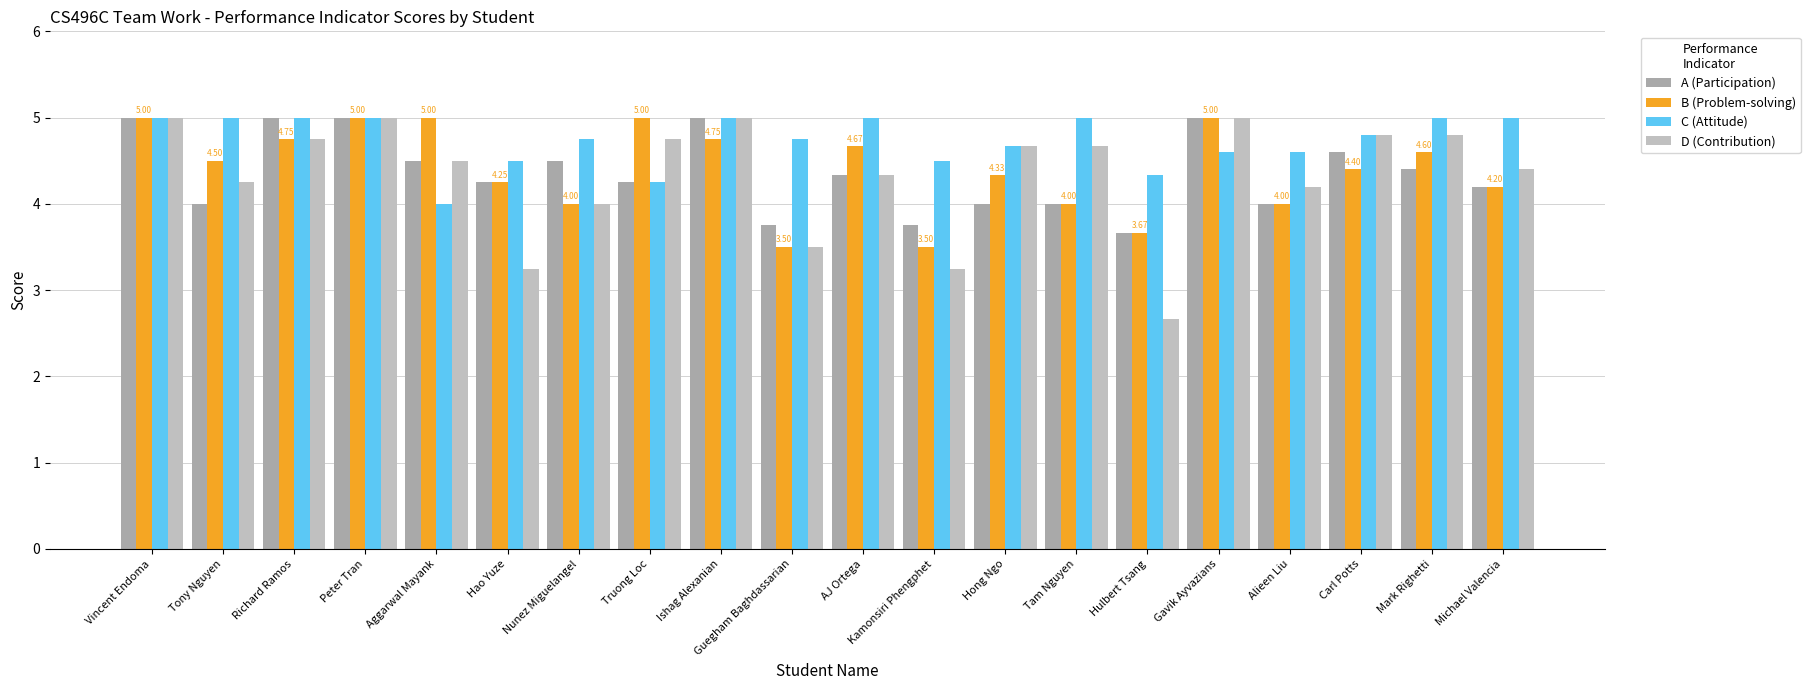

What is the difference between the D (Contribution) values at Nunez Miguelangel and Hulbert Tsang?

1.3